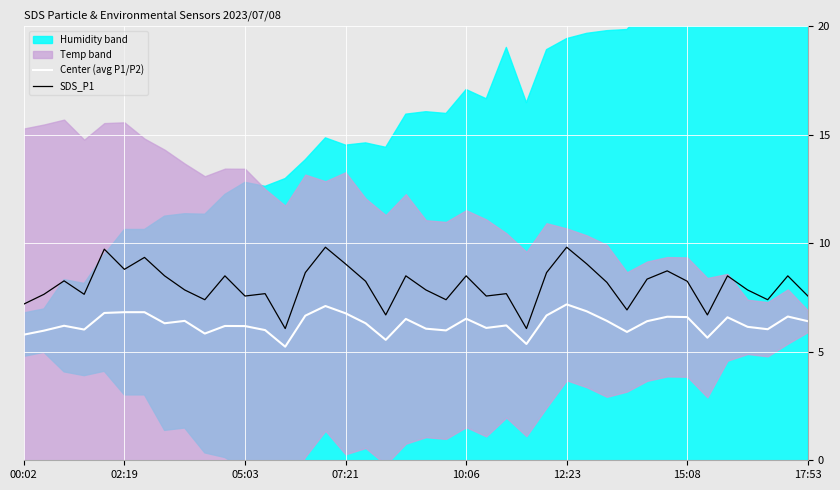

Is it true that Center (avg P1/P2) equals 6.8 at 07:21?

True